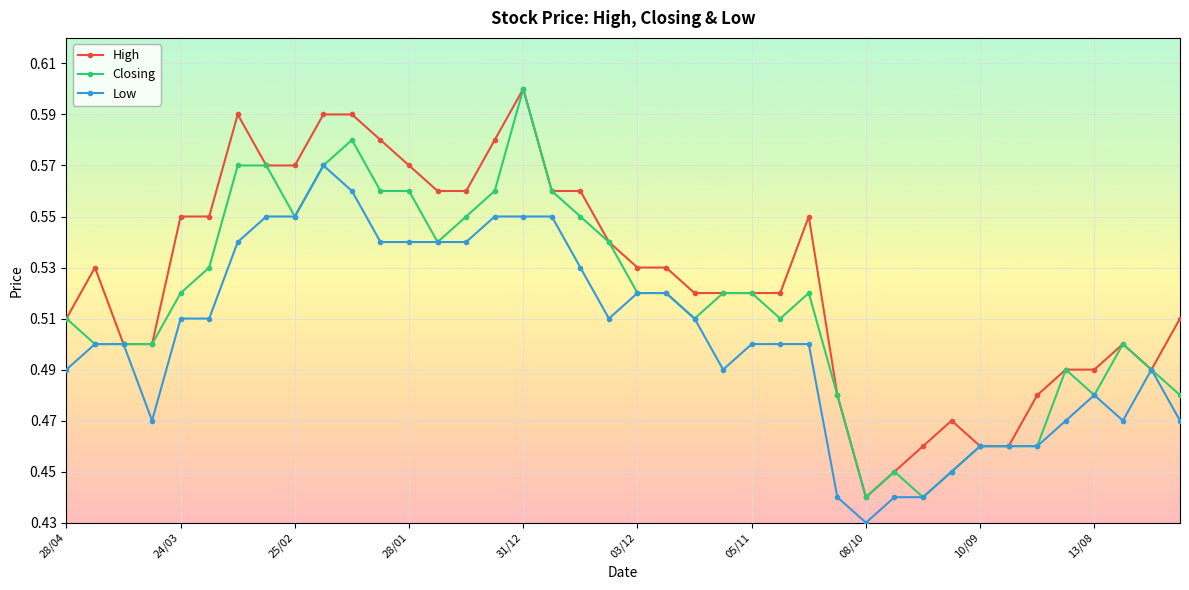

Does the chart have visible grid lines?

Yes